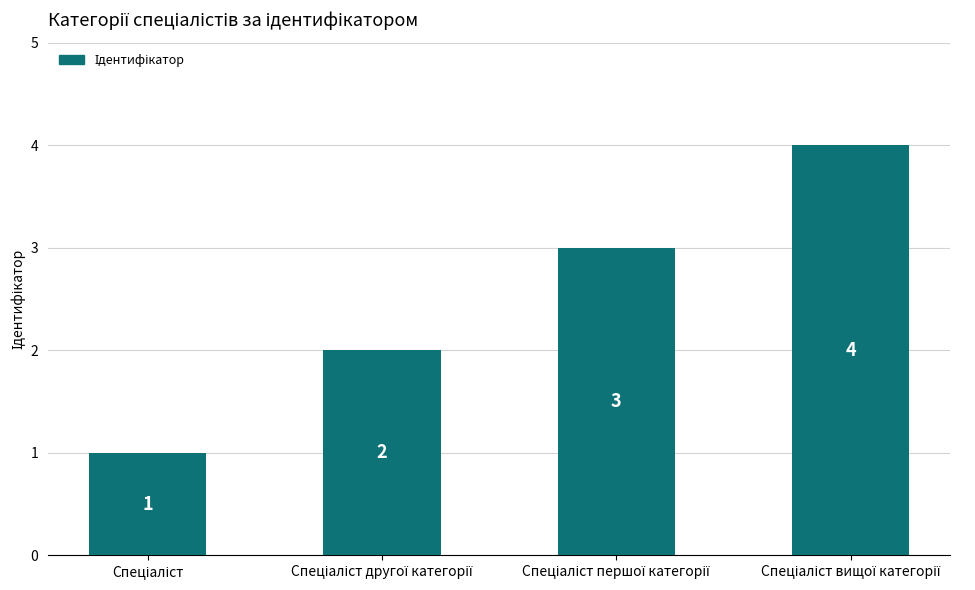

What is the greatest value displayed?

4